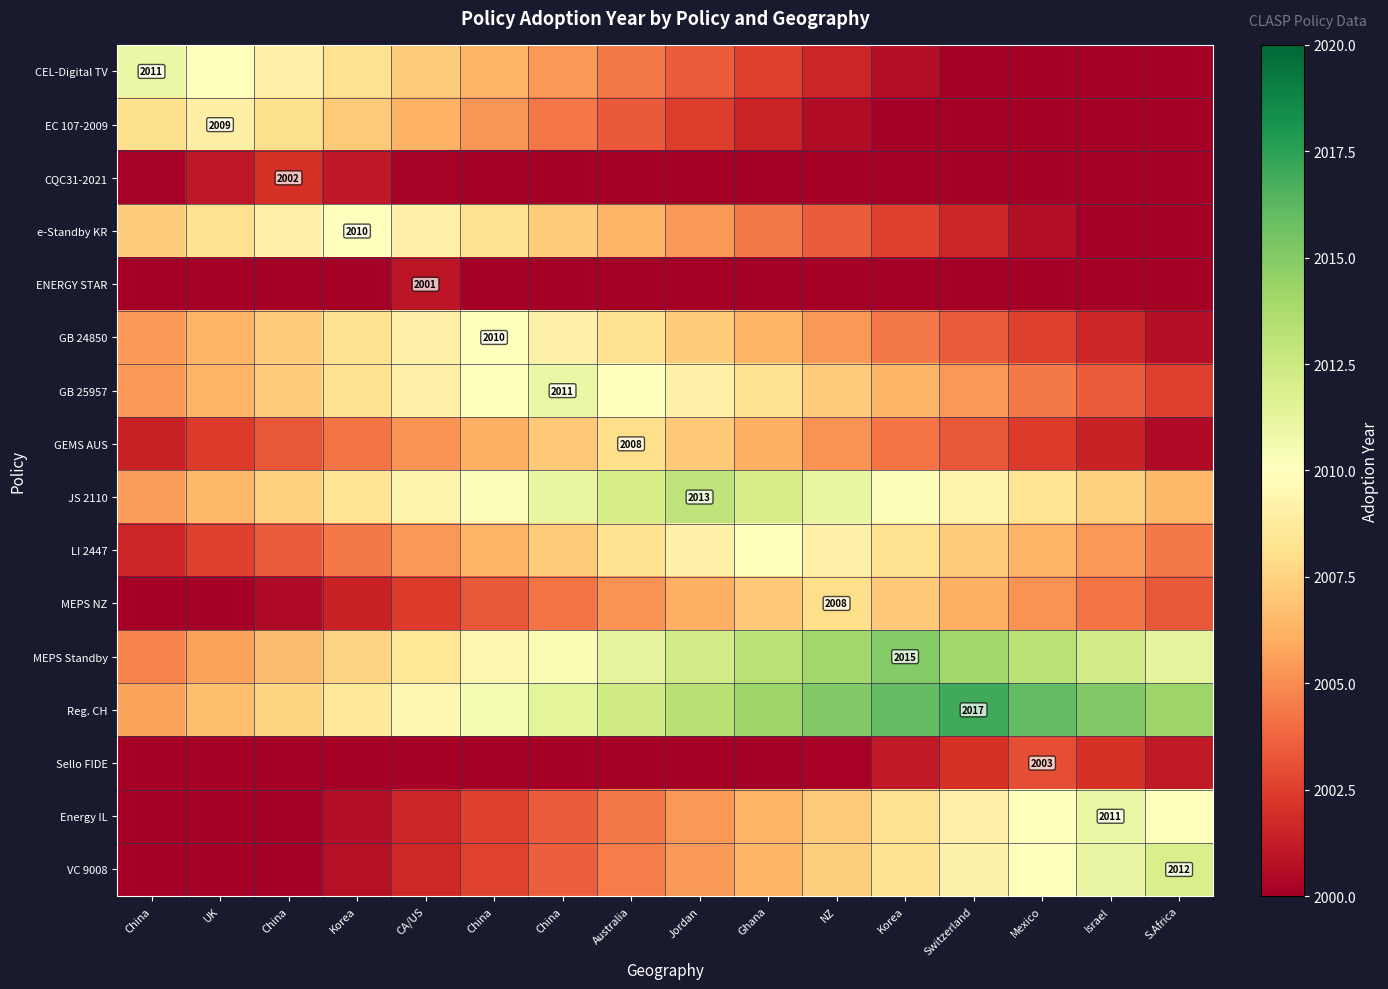

What is the sum of the VC 9008 values at Switzerland and Korea?

4017.4